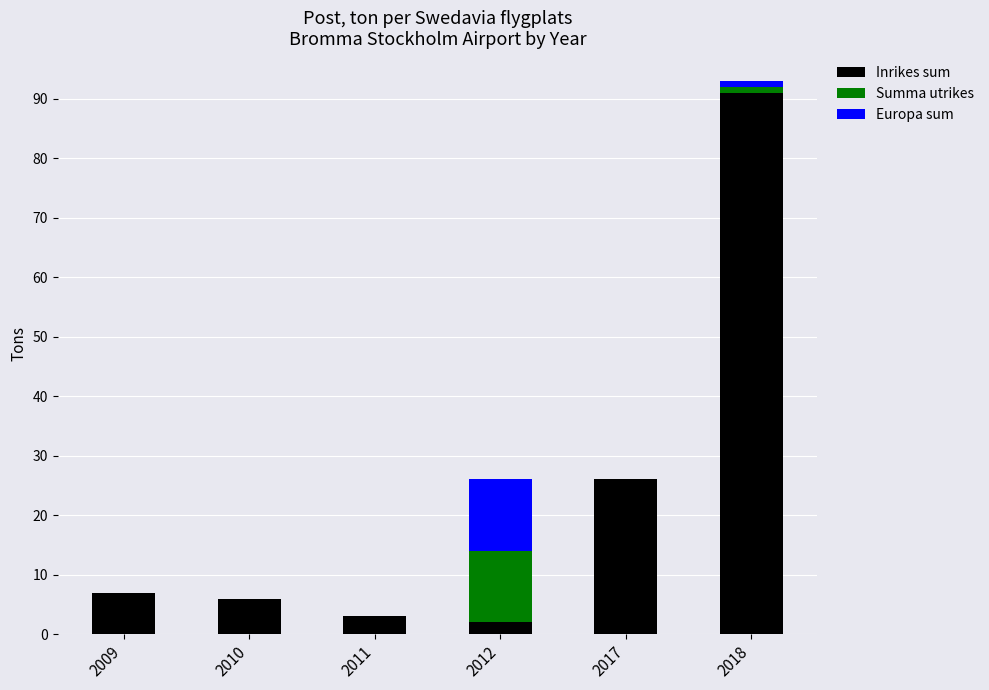

What is the highest value of the Inrikes sum series?

91